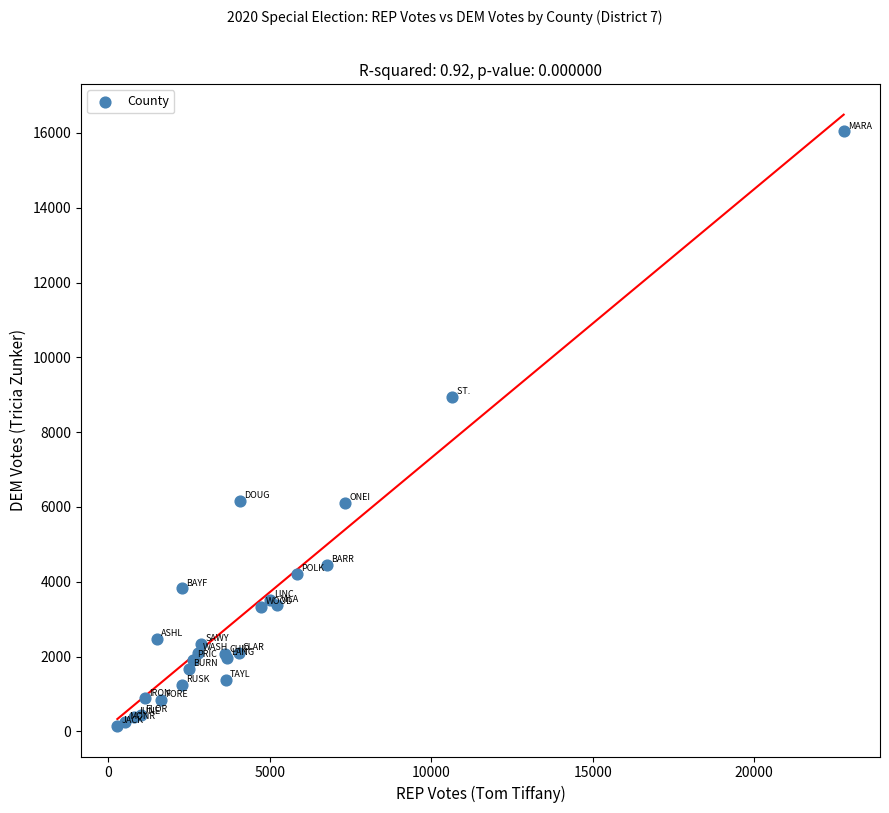

What Y value in the scatter plot is closest to 8094?

8946